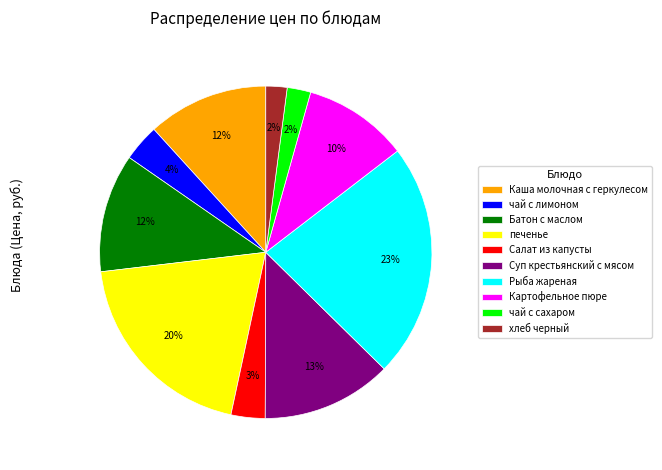

True or false: Суп крестьянский с мясом accounts for 25% of the total.

False